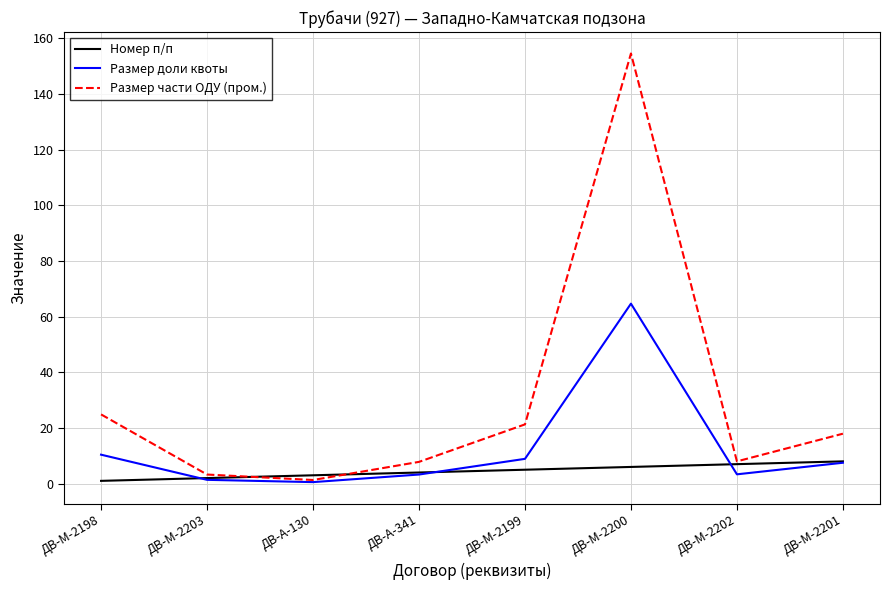

What is the sum of the Размер доли квоты values at ДВ-М-2202 and ДВ-М-2199?

12.3